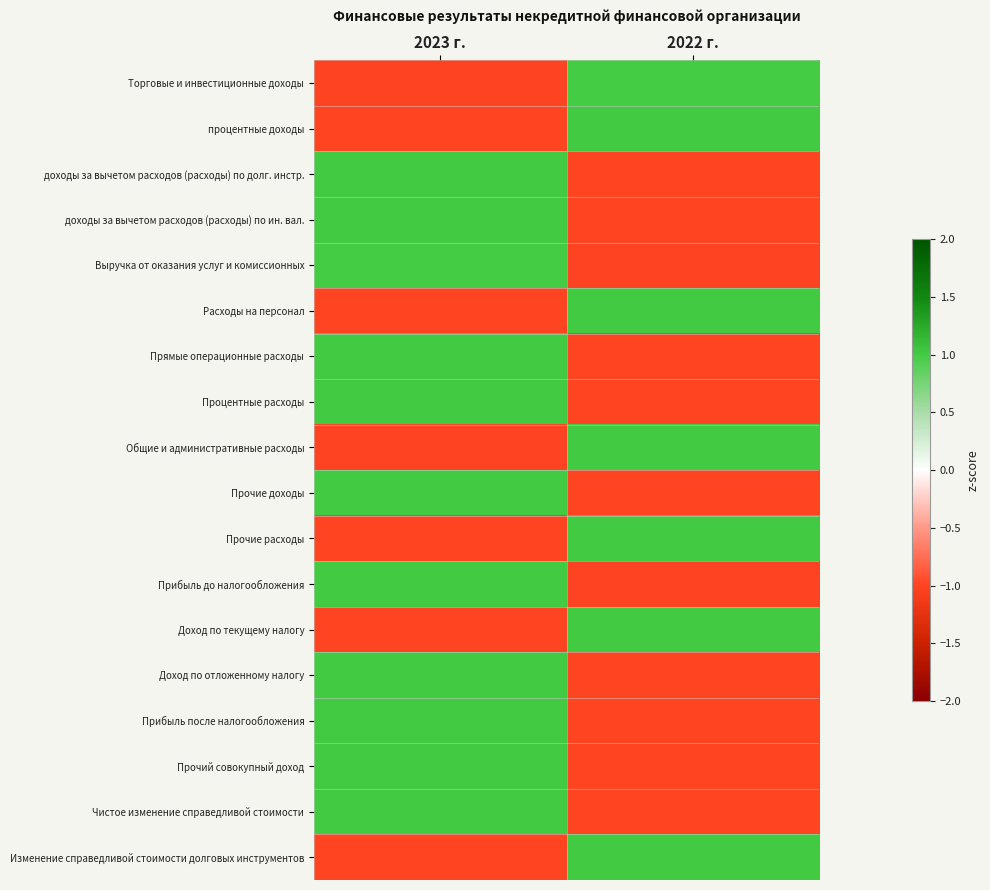

Count the number of categories in the chart.

2